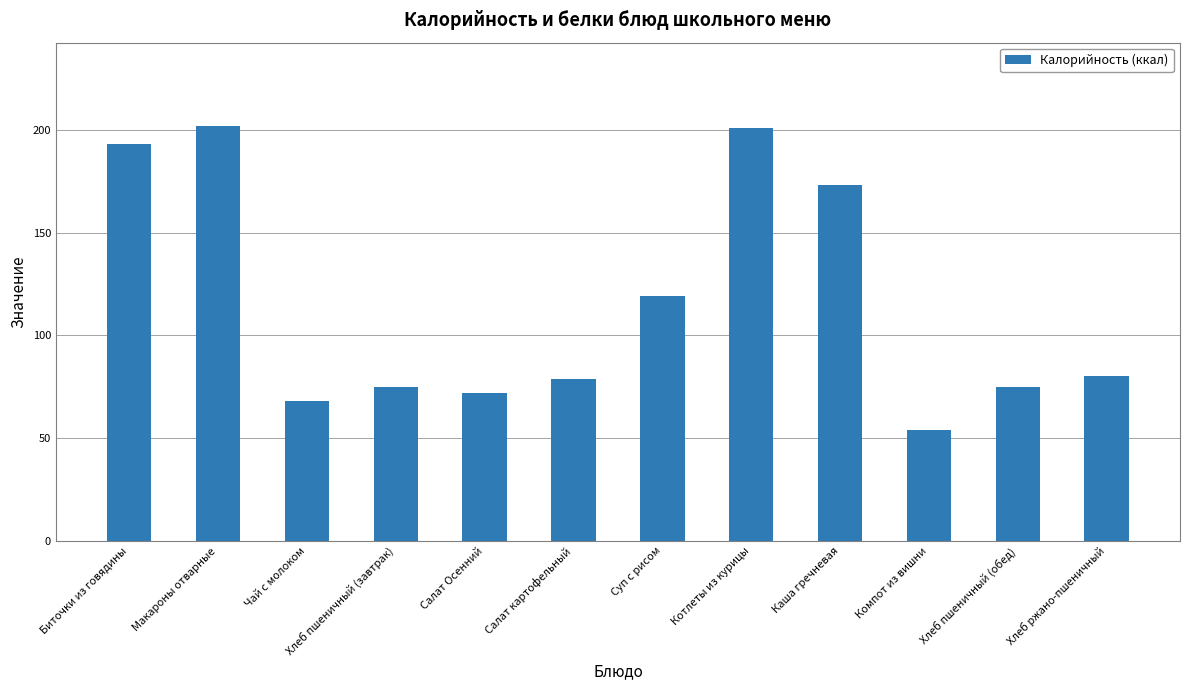

Which category has the lowest value across all series?

Компот из вишни